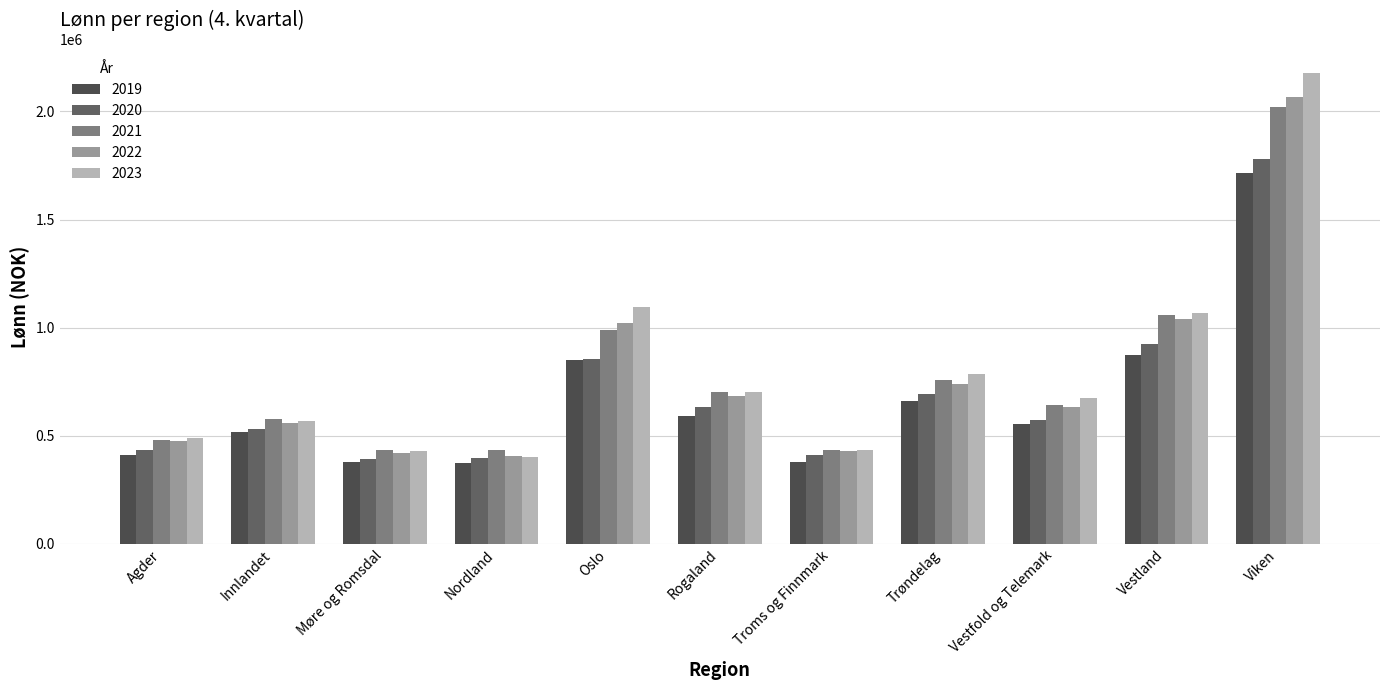

Where is 2022 nearest to the value 1235669?

Vestland